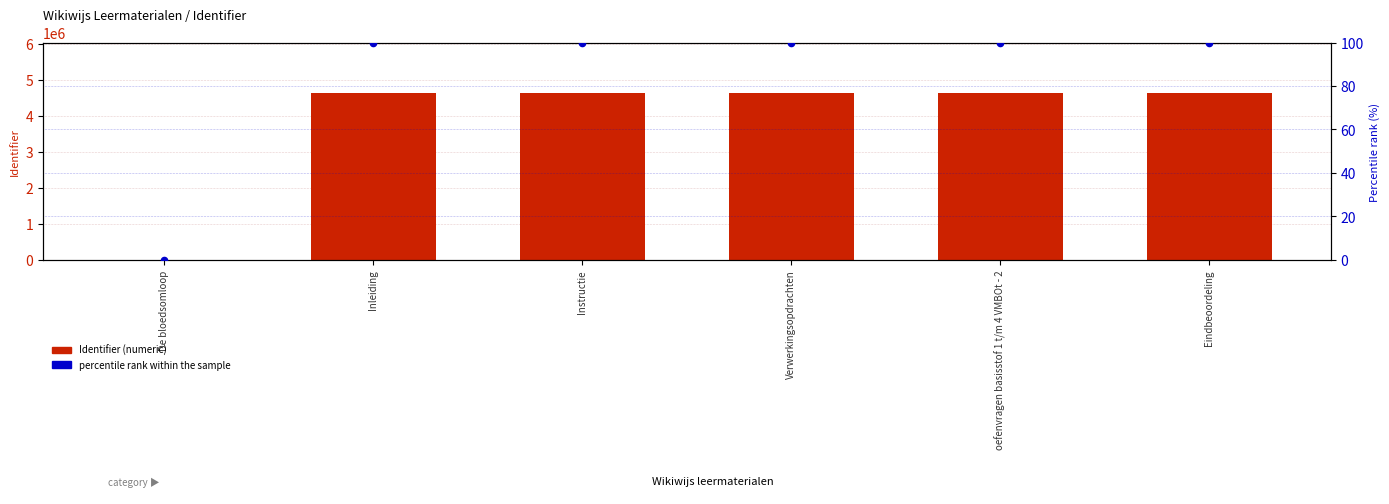

At which category is the sum across all series the highest?

Eindbeoordeling